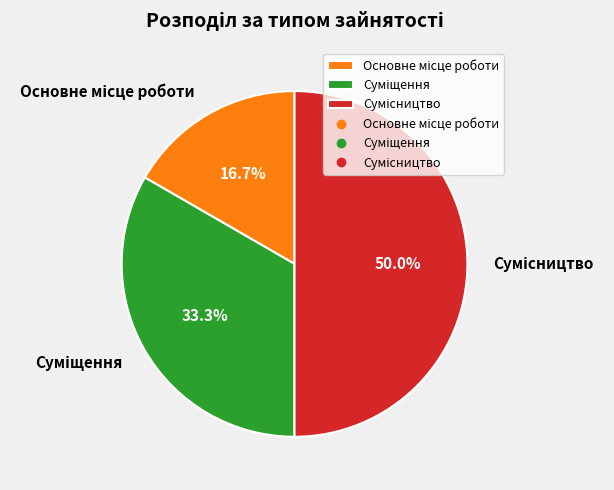

How many segments does this pie chart have?

3